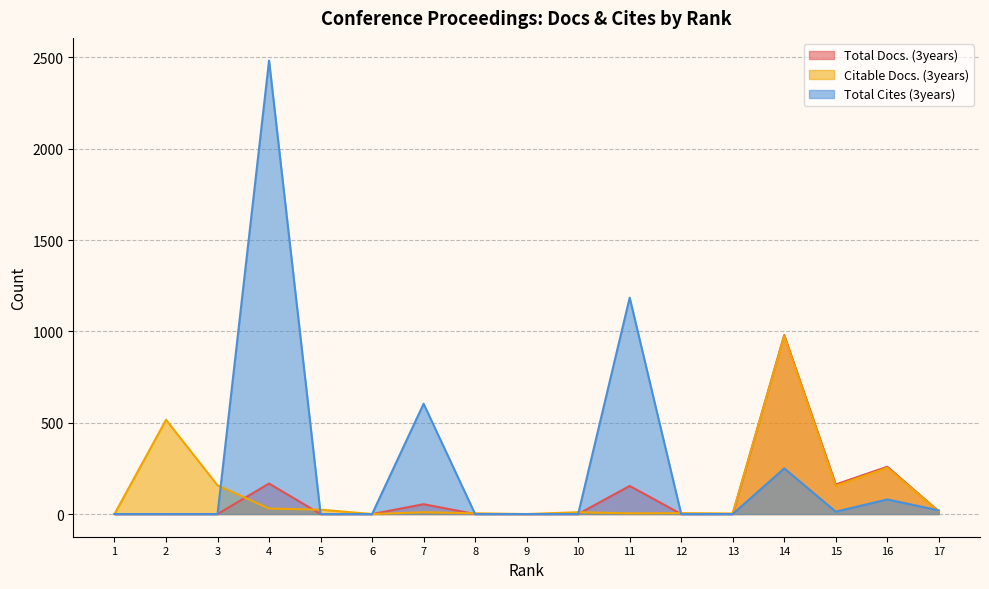

Reading left to right, extract all data points from this chart.

Total Docs. (3years): 1=0	2=0	3=0	4=167	5=0	6=0	7=54	8=0	9=0	10=0	11=154	12=0	13=0	14=980	15=162	16=259	17=15
Citable Docs. (3years): 1=0	2=516	3=157	4=30	5=24	6=0	7=10	8=4	9=0	10=10	11=4	12=5	13=3	14=975	15=154	16=253	17=14
Total Cites (3years): 1=0	2=0	3=0	4=2483	5=0	6=0	7=604	8=0	9=0	10=0	11=1185	12=0	13=0	14=250	15=13	16=80	17=20